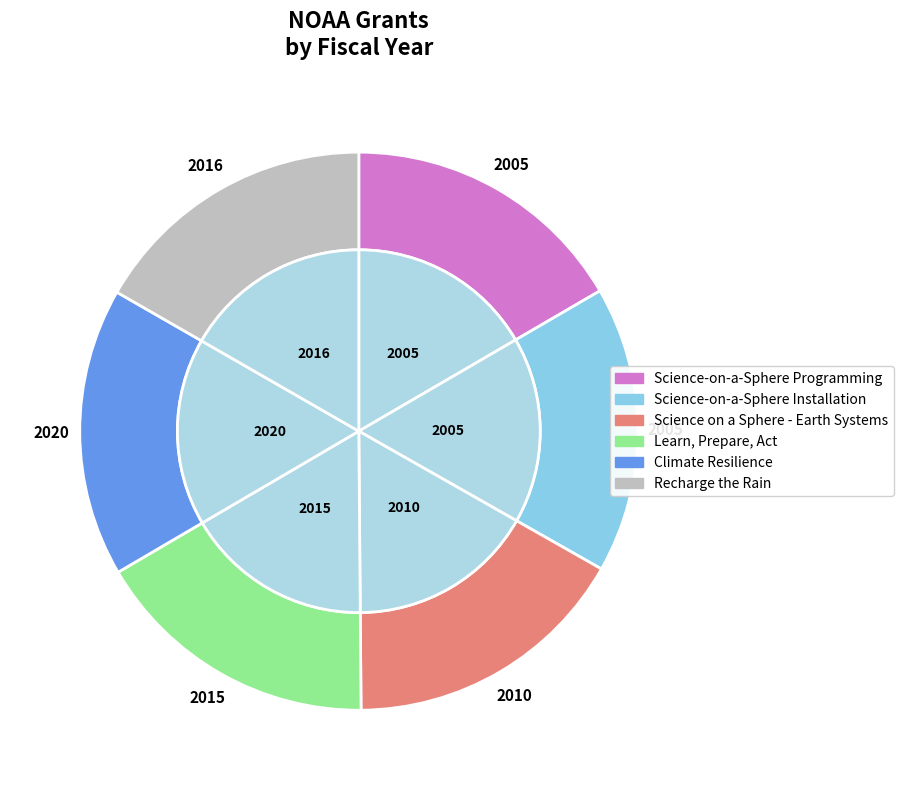

Which category has the smallest portion of the pie?

Science-on-a-Sphere Programming